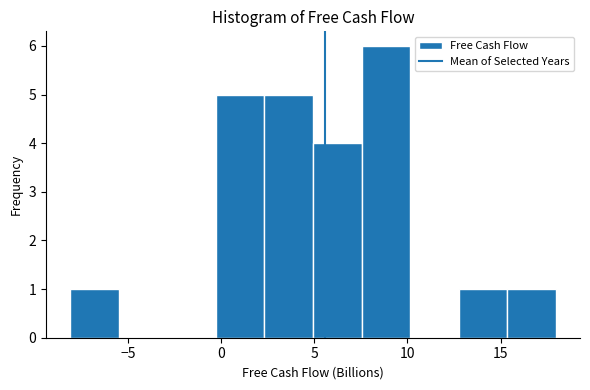

Reading left to right, list every bar in this chart as the range it spans on the x-axis followed by its height. Neither the bar edges nor the heights are printed on the chart, so give them approximately, as read against the axes.

-8.0 to -5.5: 1
-5.5 to -3.0: 0
-3.0 to -0.5: 0
-0.5 to 2.5: 5
2.5 to 5.0: 5
5.0 to 7.5: 4
7.5 to 10.0: 6
10.0 to 13.0: 0
13.0 to 15.5: 1
15.5 to 18.0: 1